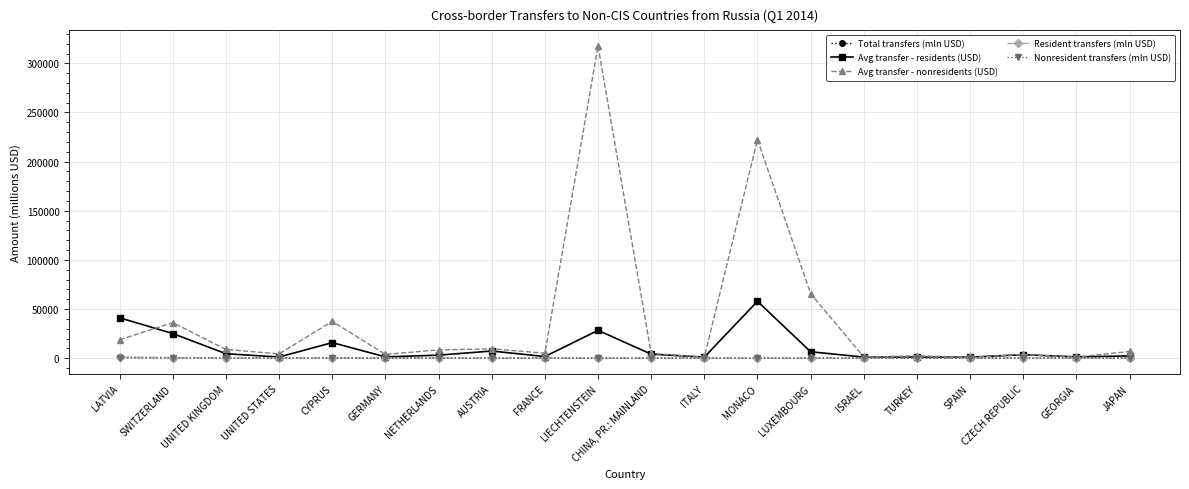

Which label corresponds to the largest value in the chart?

LIECHTENSTEIN